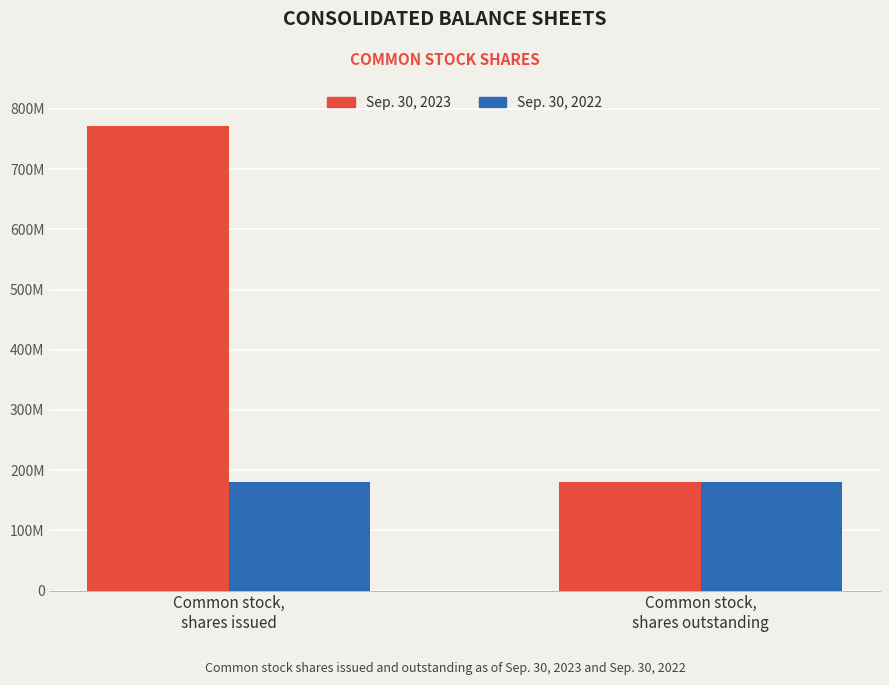

Are the bars grouped side by side (vs. stacked)?

Yes